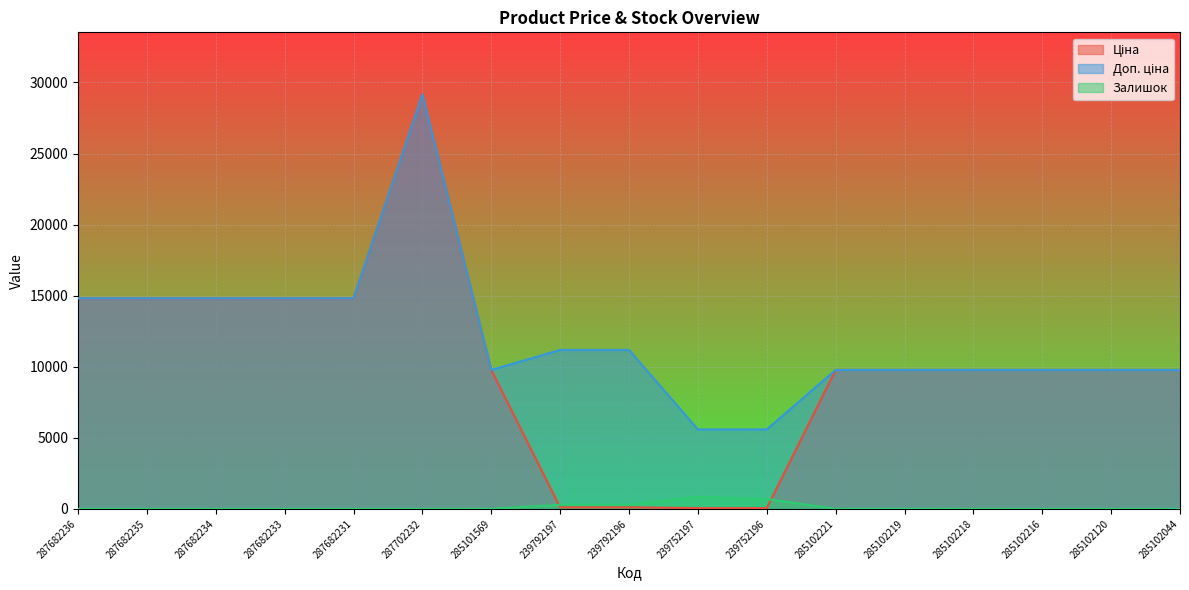

Rank the categories by Залишок value from lowest to highest.

287682236, 287682235, 287682234, 287682233, 287682231, 287702232, 285102216, 285102120, 285102044, 285102218, 285101569, 285102221, 285102219, 239792197, 239792196, 239752196, 239752197